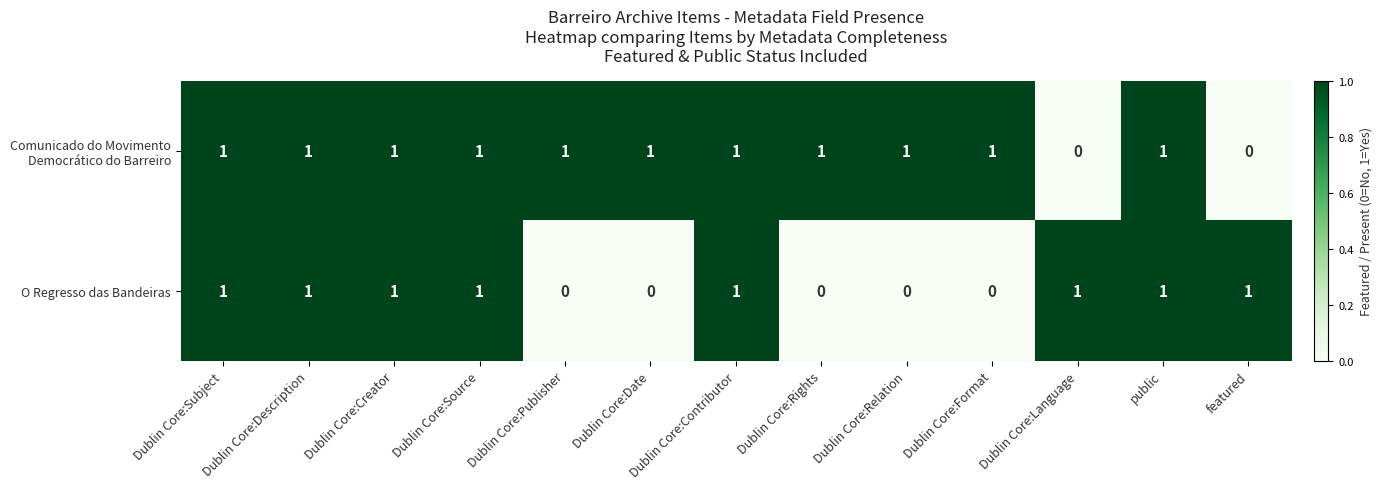

Which series changed the most between Dublin Core:Source and Dublin Core:Relation?

O Regresso das Bandeiras